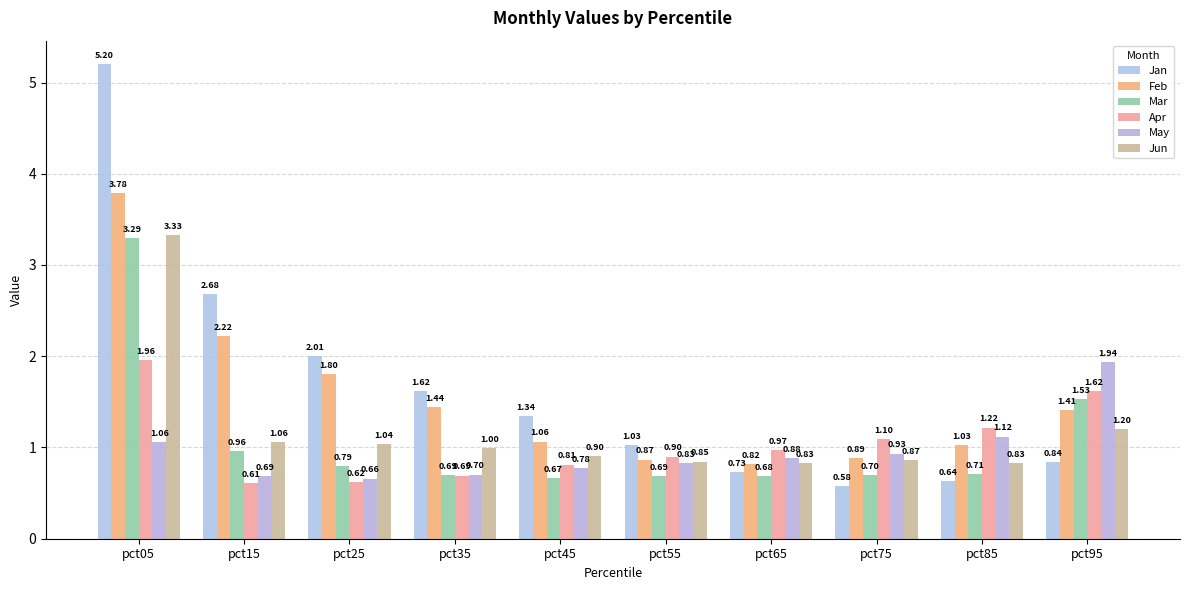

What is the value of the May bar at the 5th from the left?

0.8